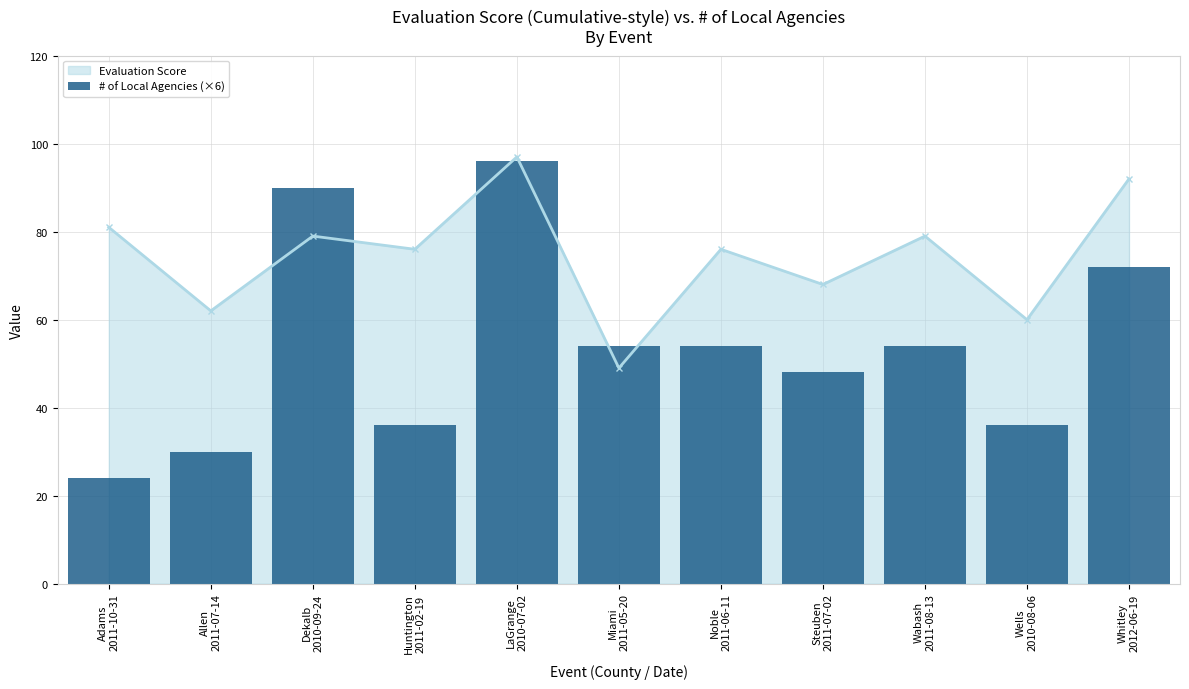

In Evaluation Score, how many points are higher than both neighbors (excluding endpoints)?

4